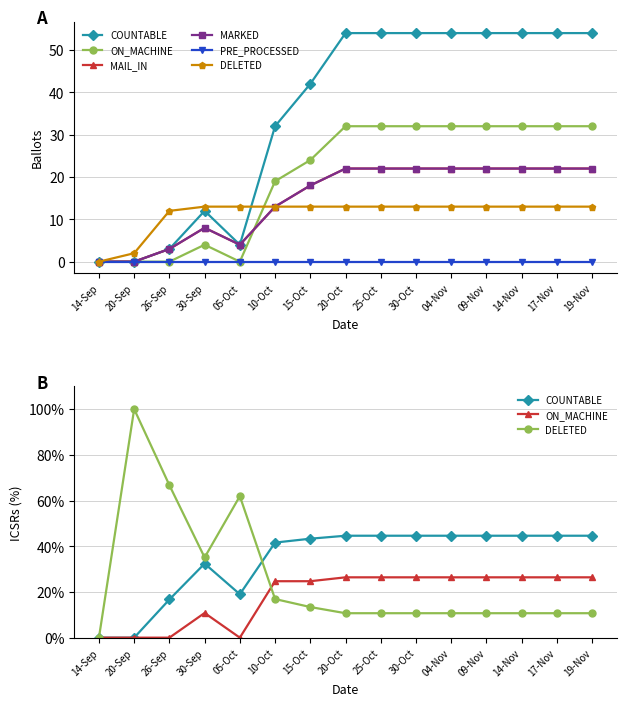

How many data points in COUNTABLE are above 44?

8